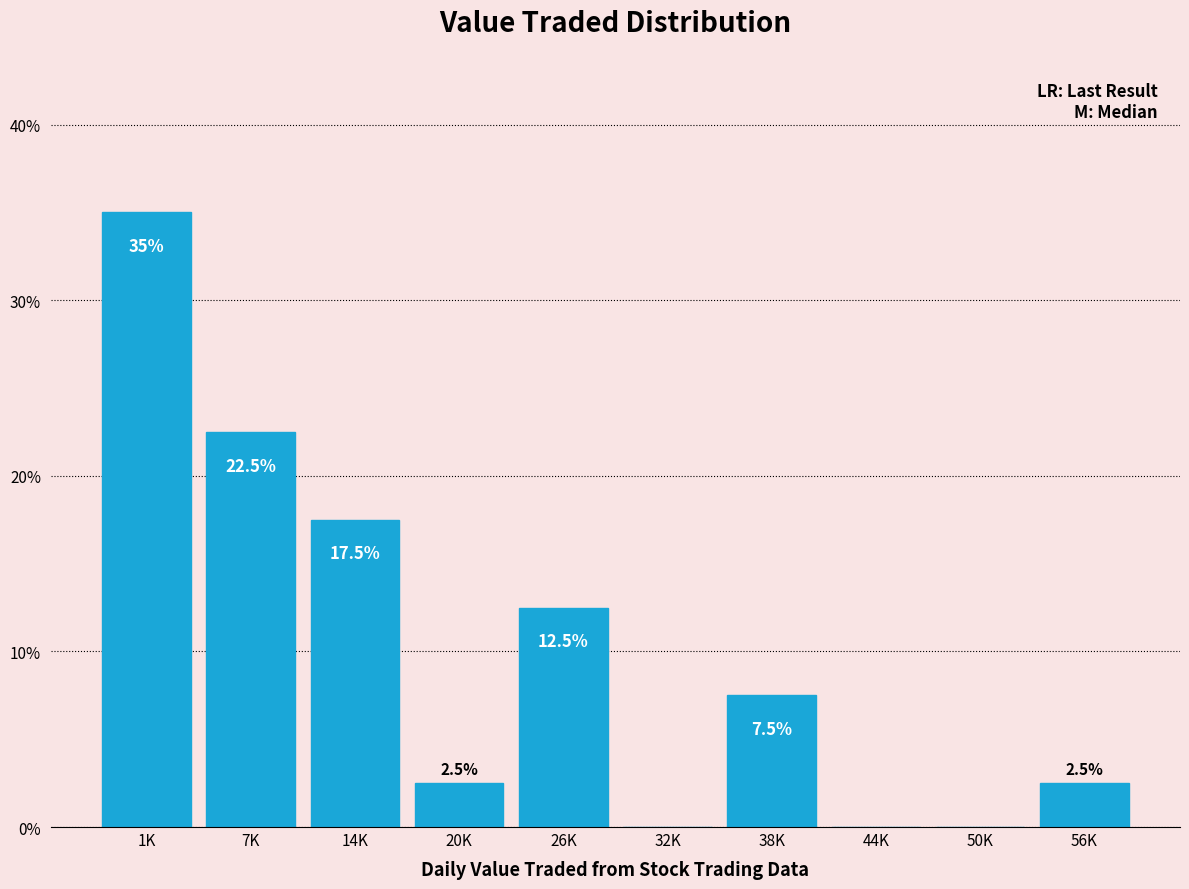

Reading left to right, what are all the values shown in this chart?

1K=35.0	7K=22.5	14K=17.5	20K=2.5	26K=12.5	32K=0.0	38K=7.5	44K=0.0	50K=0.0	56K=2.5